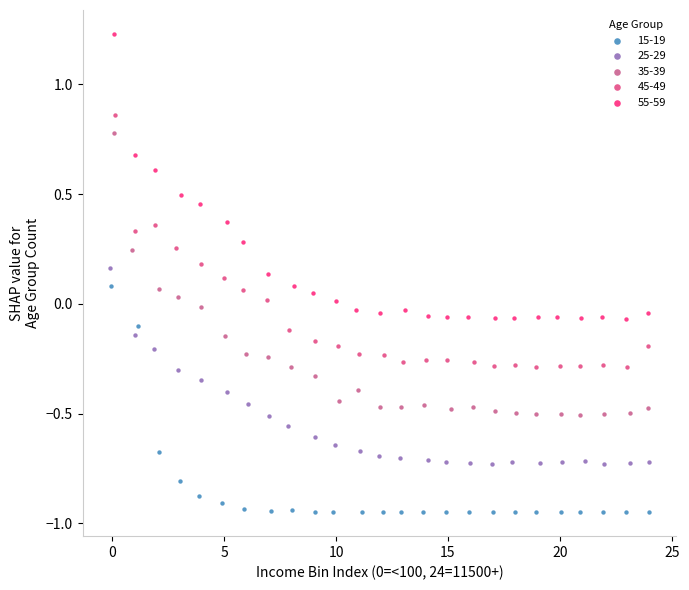

Which series reaches the maximum Y coordinate?

55-59